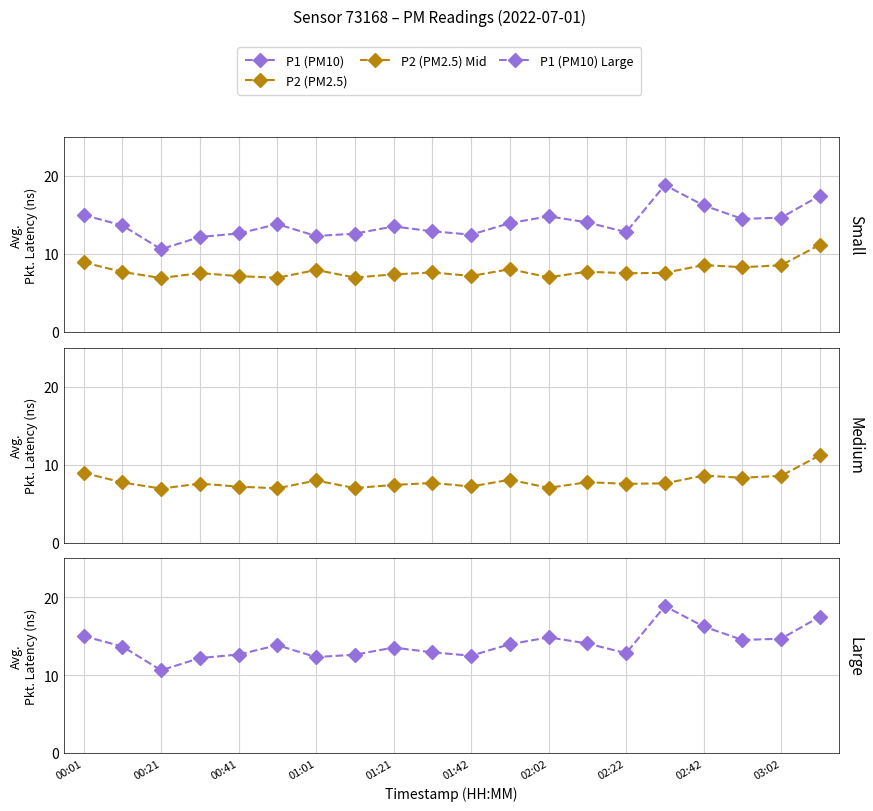

Does the chart display data point markers on the line(s)?

Yes